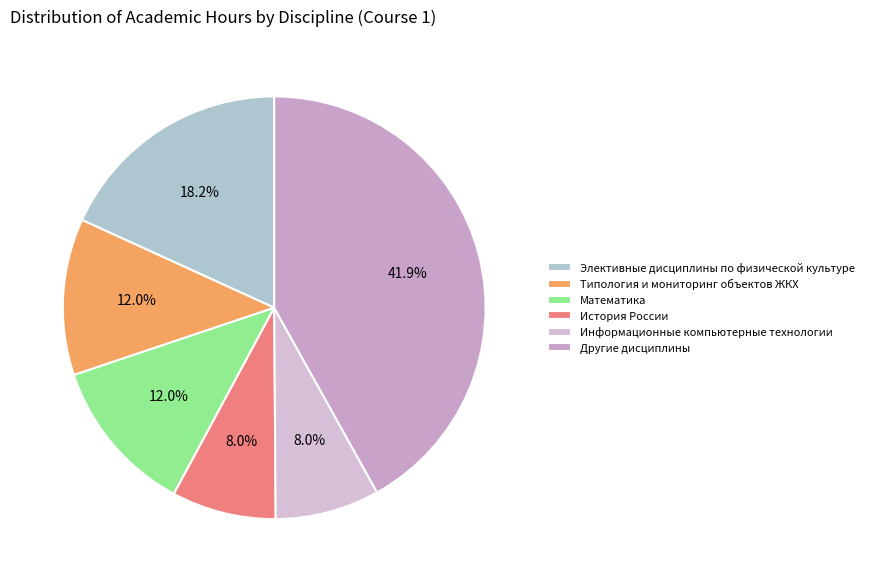

Count the number of slices in the pie.

6